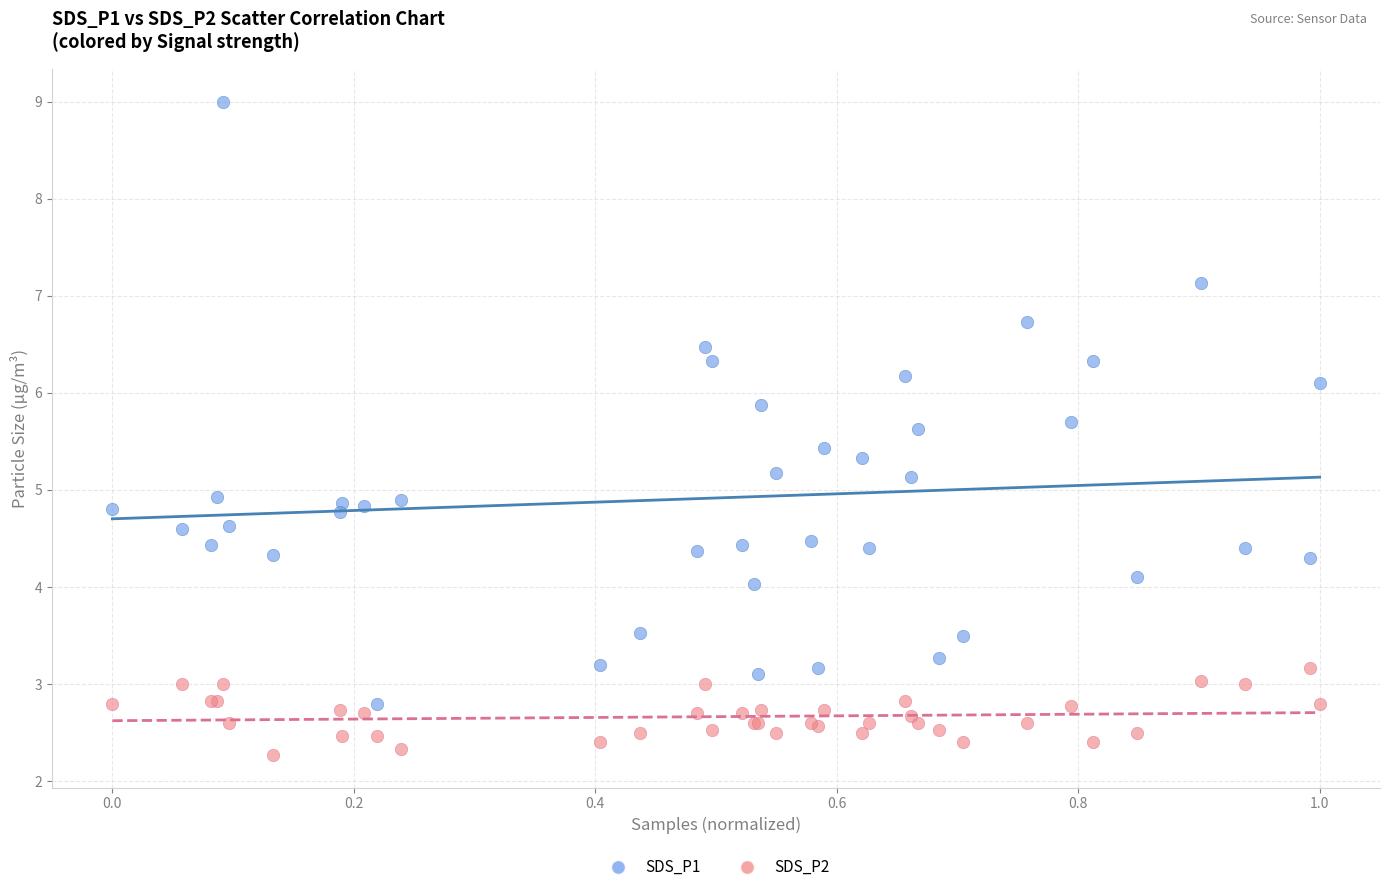

What are all the series names shown in the legend?

SDS_P1, SDS_P2